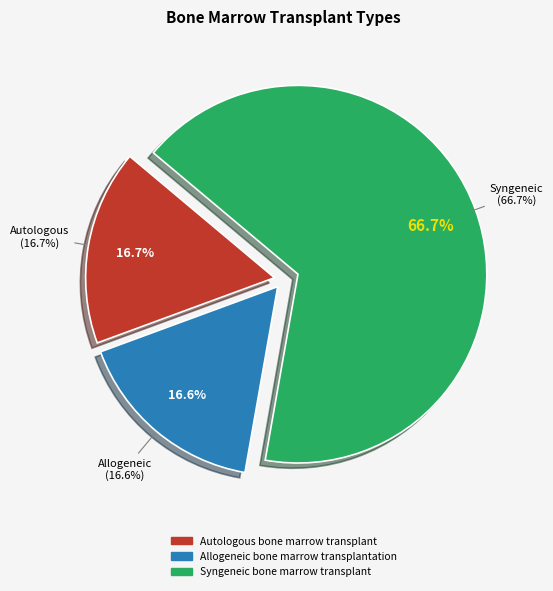

Is it true that Syngeneic bone marrow transplant is 80% of the pie?

False